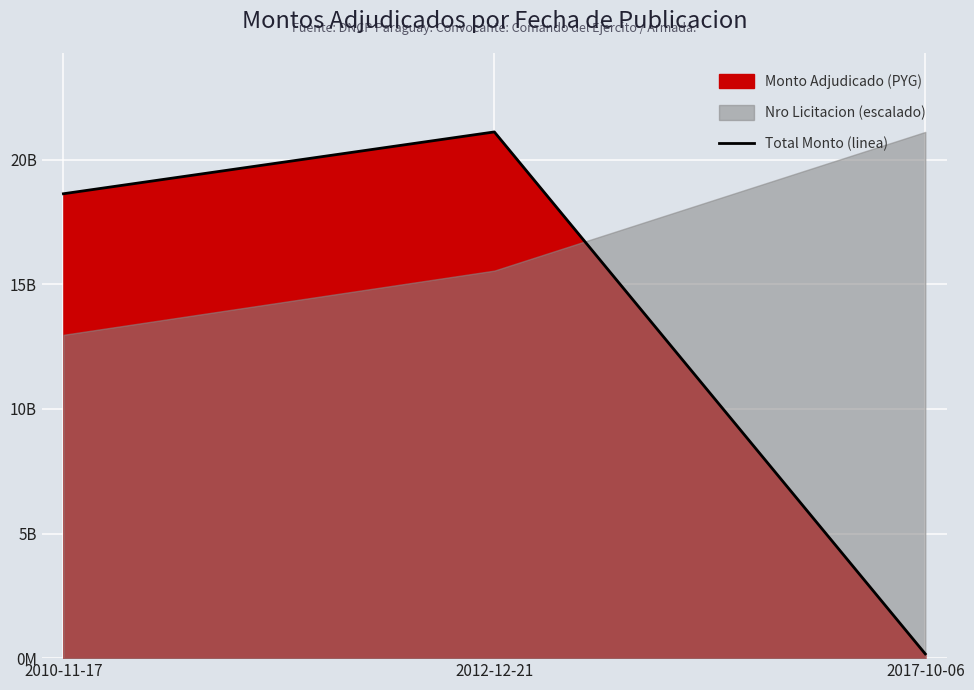

Which category has the highest value across all series?

2012-12-21